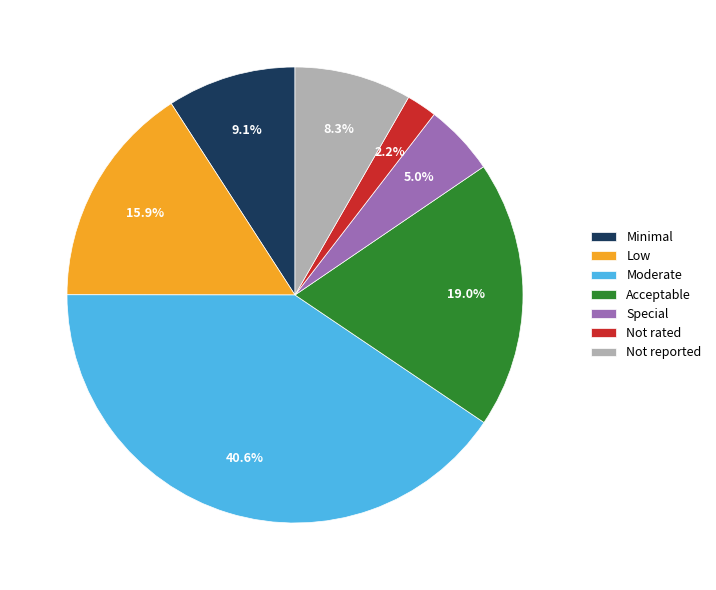

Is it true that Not reported is 8% of the pie?

True